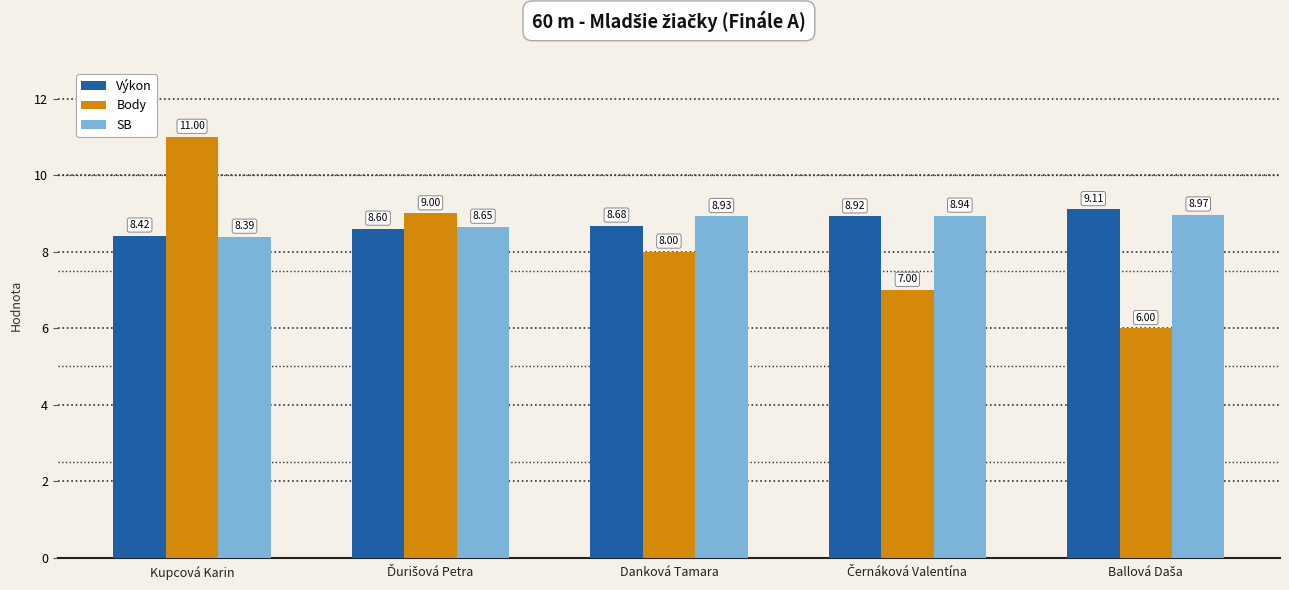

The value of Výkon at Kupcová Karin is 13.2. True or false?

False